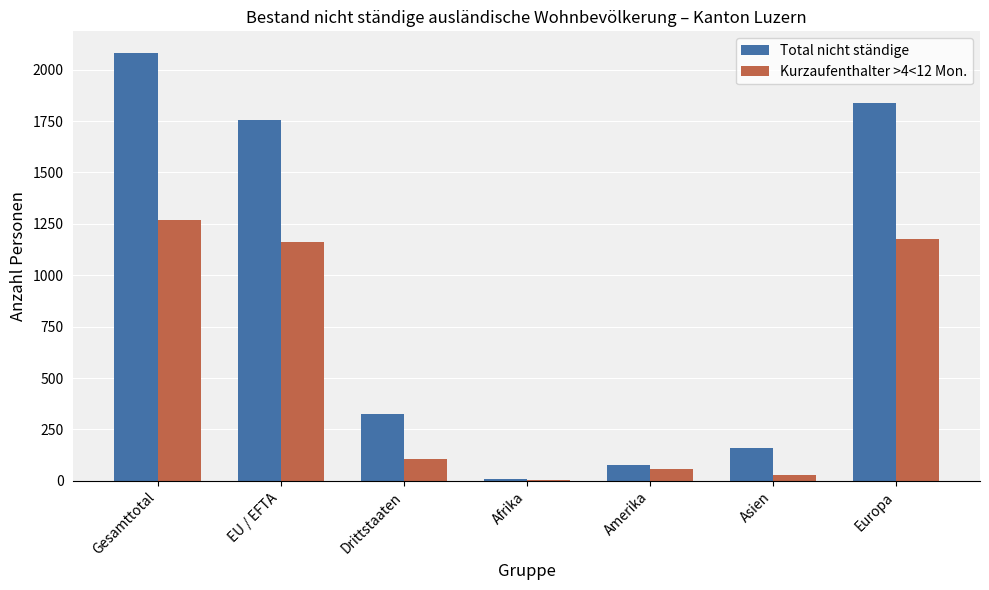

Where does the Kurzaufenthalter >4<12 Mon. series first go above 106?

Gesamttotal